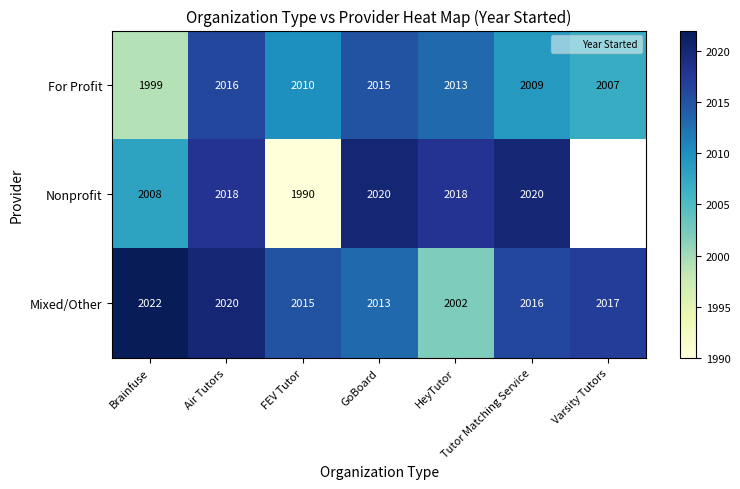

How many series are shown in this chart?

3